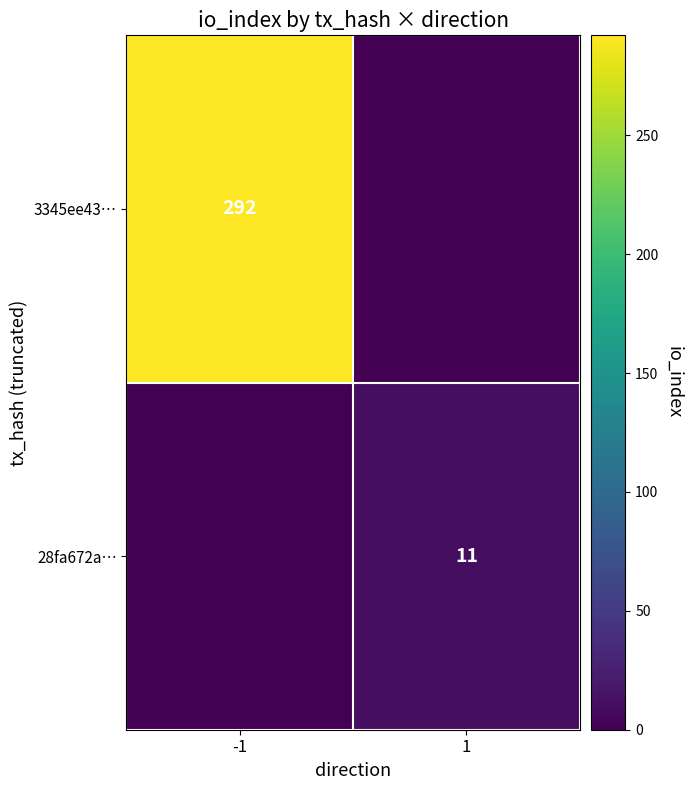

The value of 28fa672a… at 1 is 3. True or false?

False